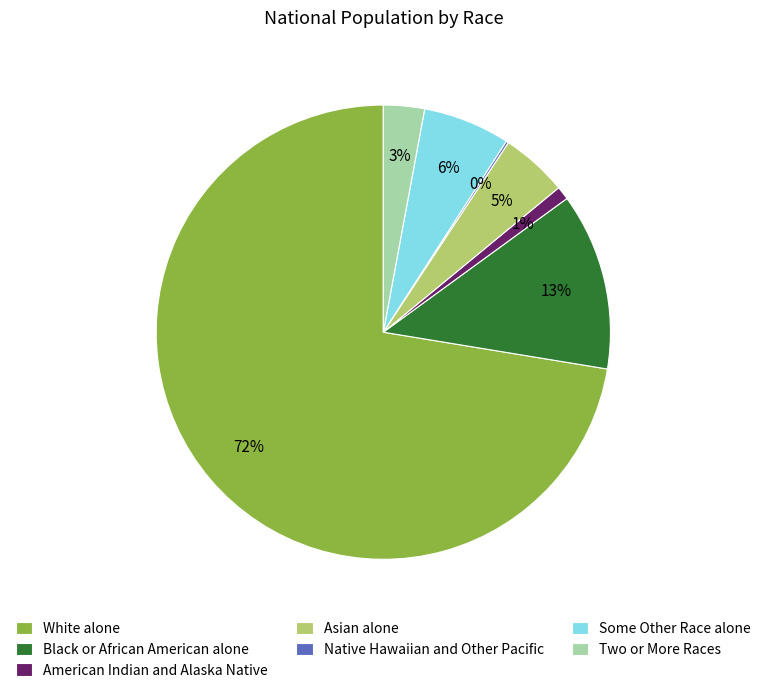

Which category has the biggest portion of the pie?

White alone